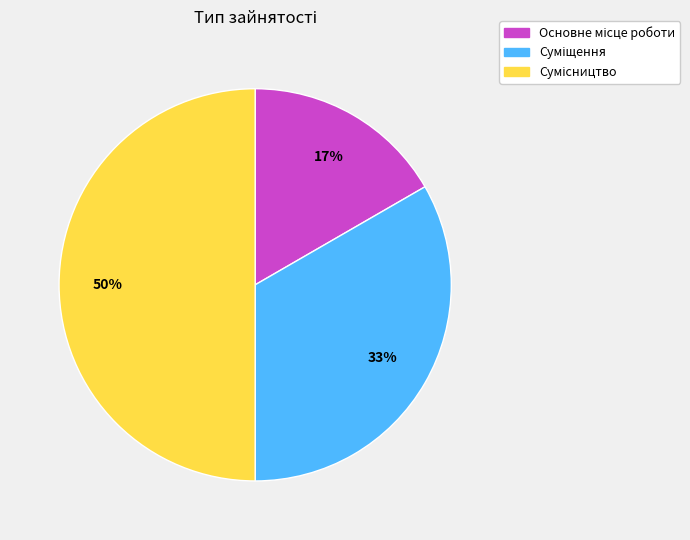

To the nearest percent, what is the difference between the largest and smallest slice percentages?

33%